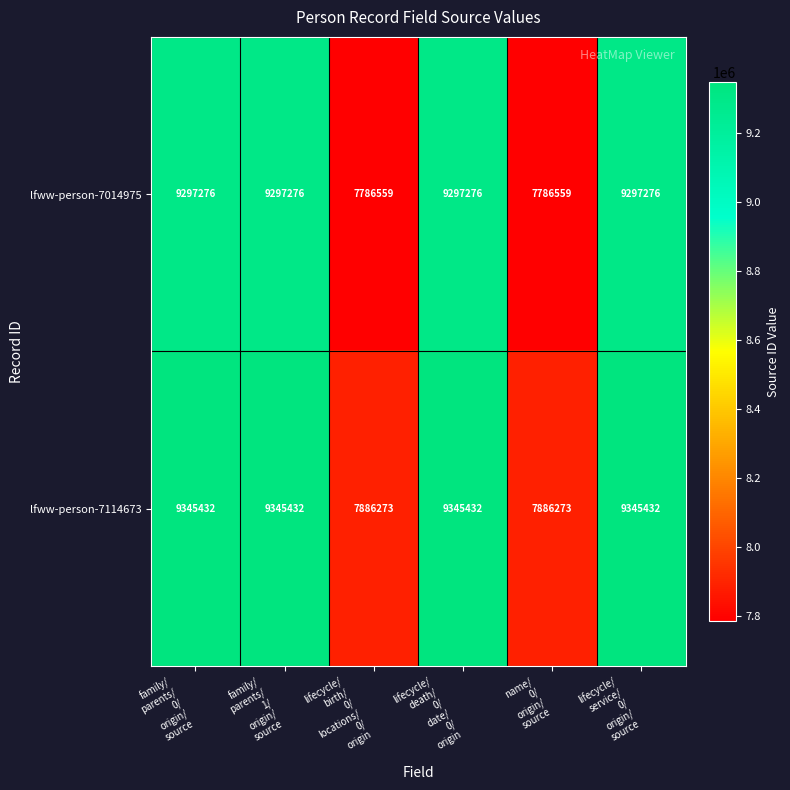

At how many categories does at least one series exceed 7968303?

4